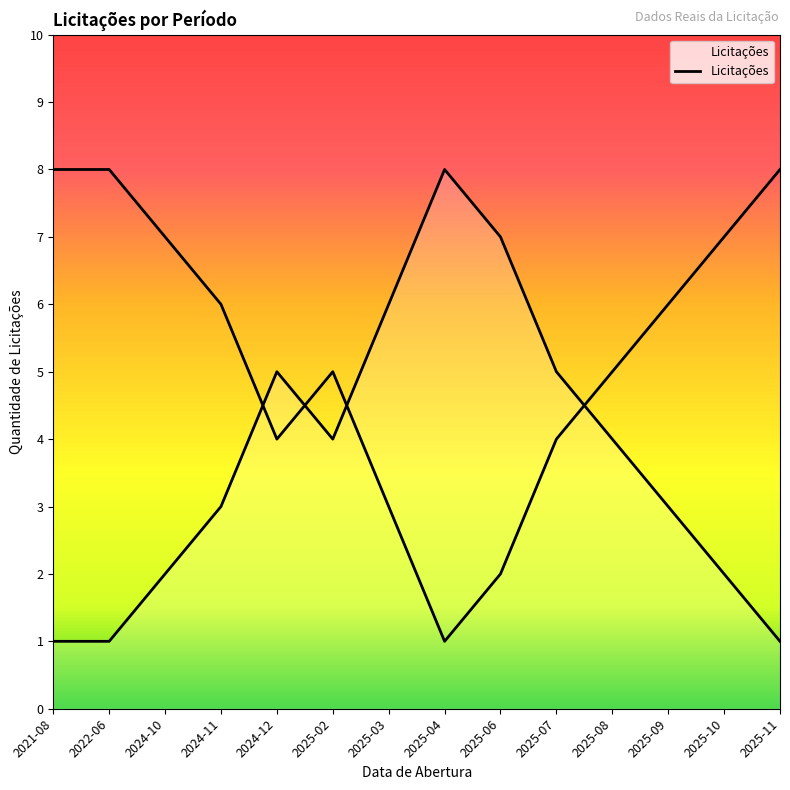

Where is the data nearest to the value 4?

2025-02